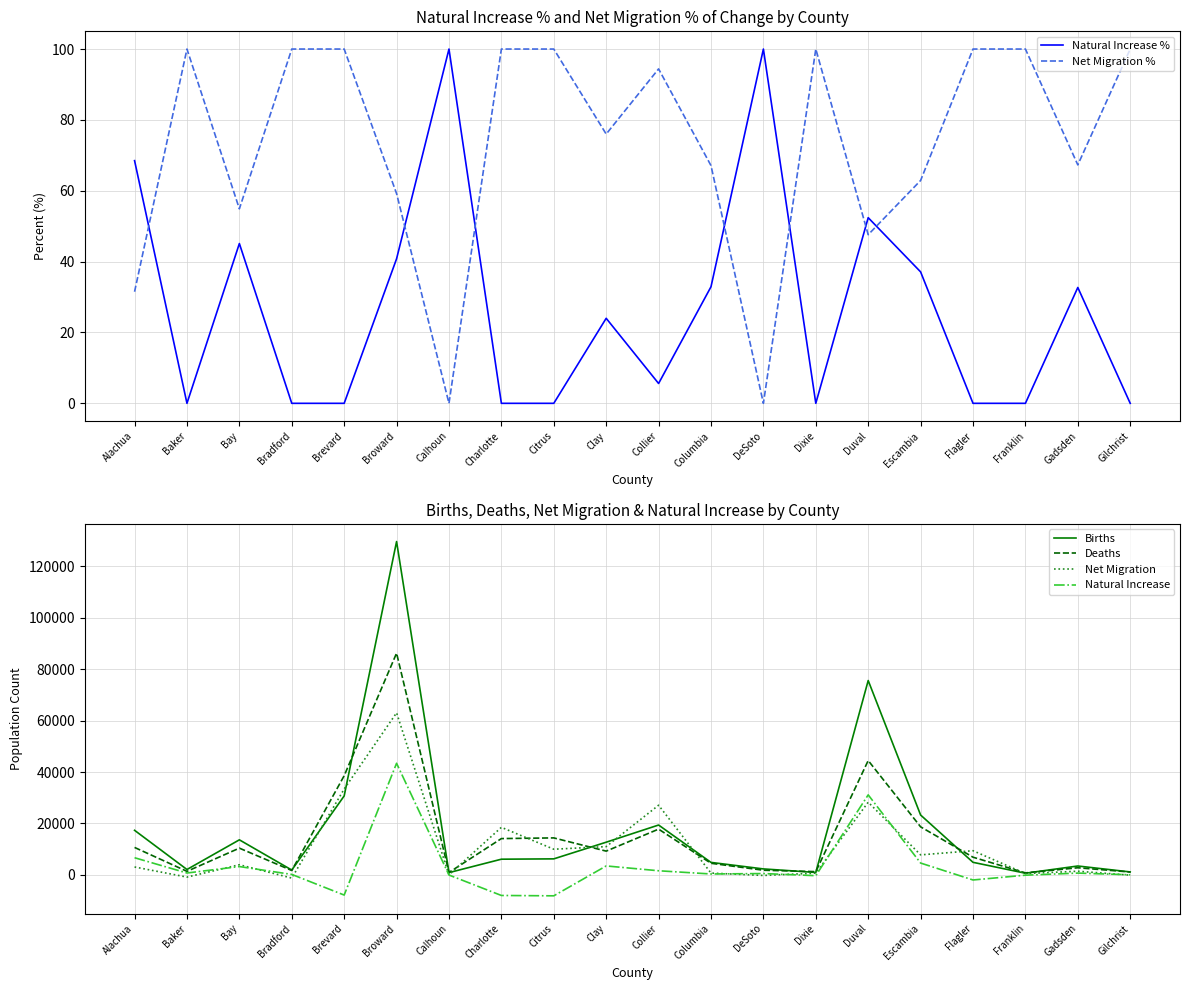

Which series has the widest spread of values?

Births